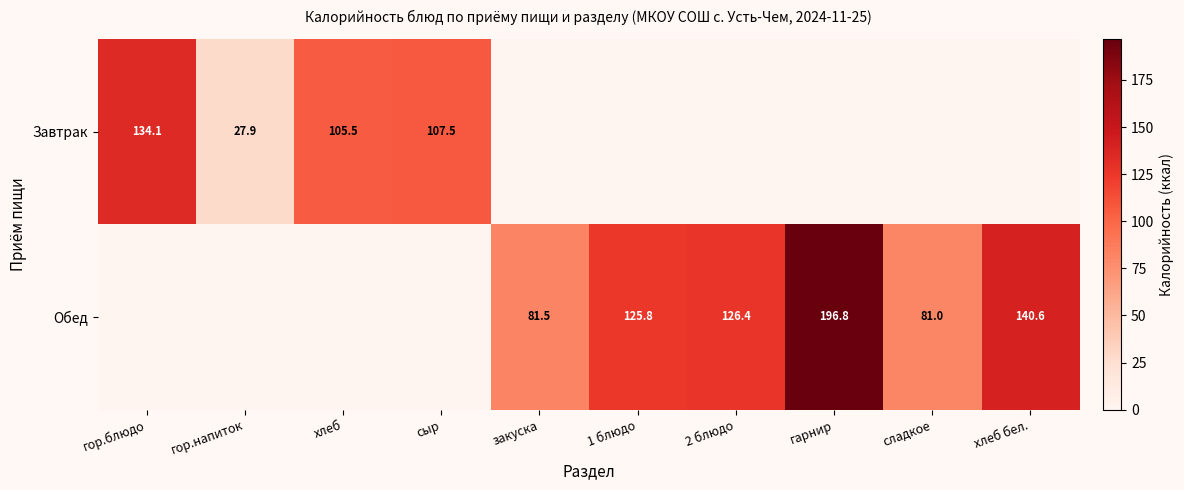

What is the difference between the Обед values at закуска and 2 блюдо?

44.9